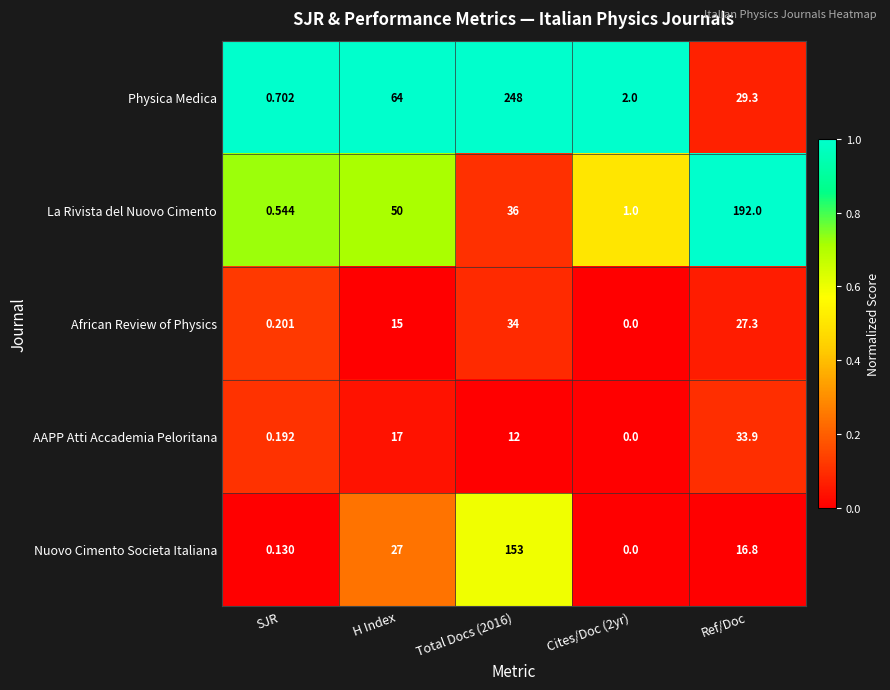

Where is La Rivista del Nuovo Cimento nearest to the value 96?

H Index